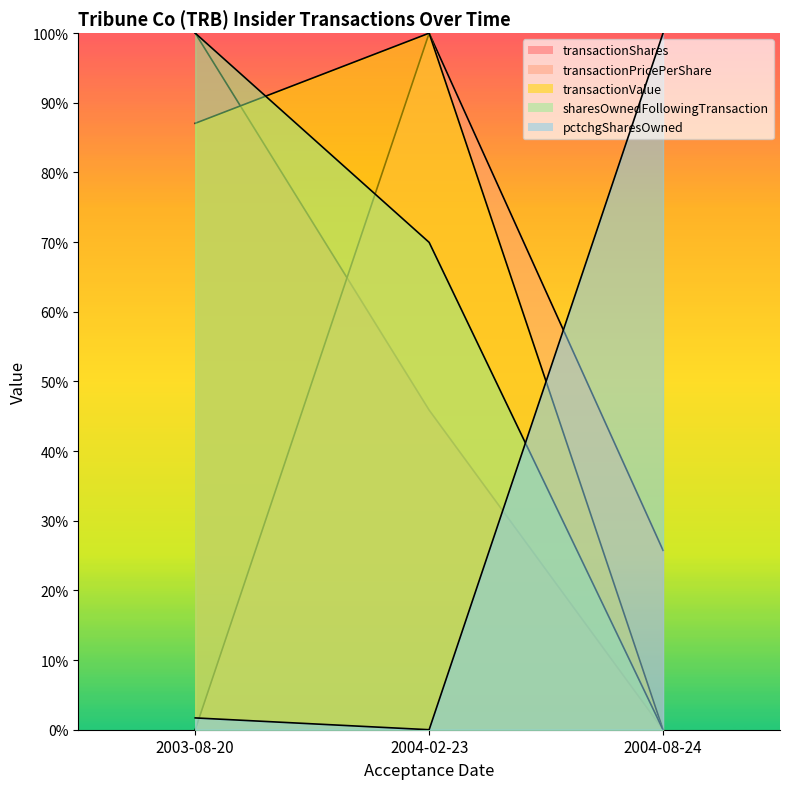

At how many categories does at least one series exceed 4?

3